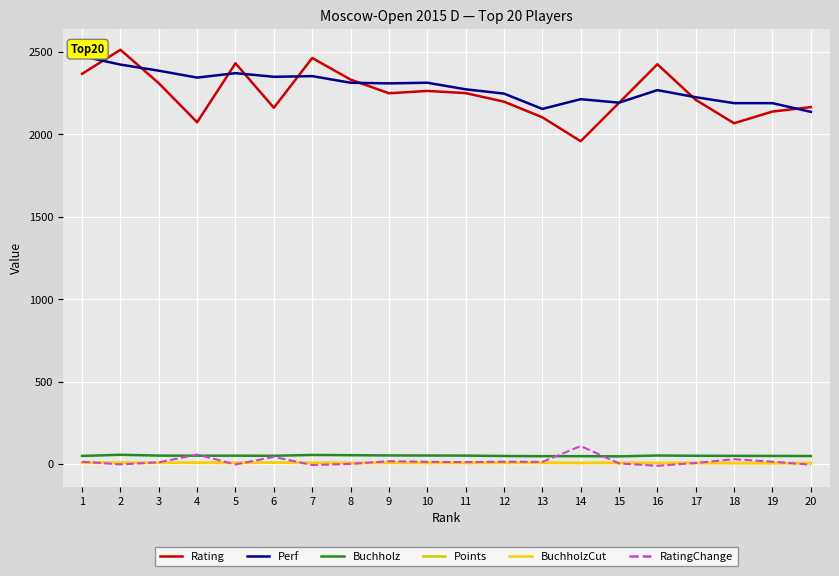

Is the value of Buchholz at 10 greater than the value of Rating at 2?

No